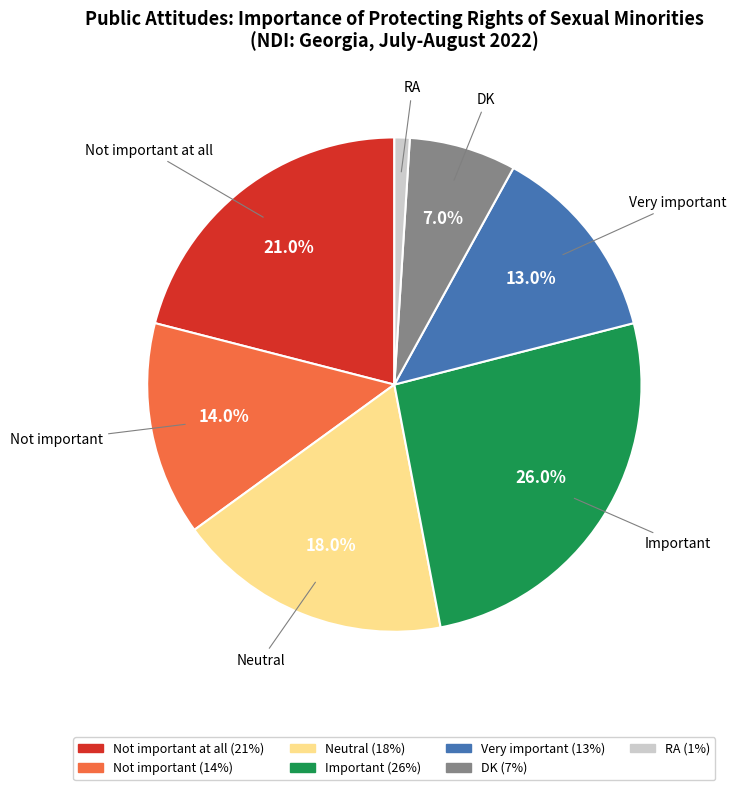

Is there any slice that represents more than half of the pie?

No